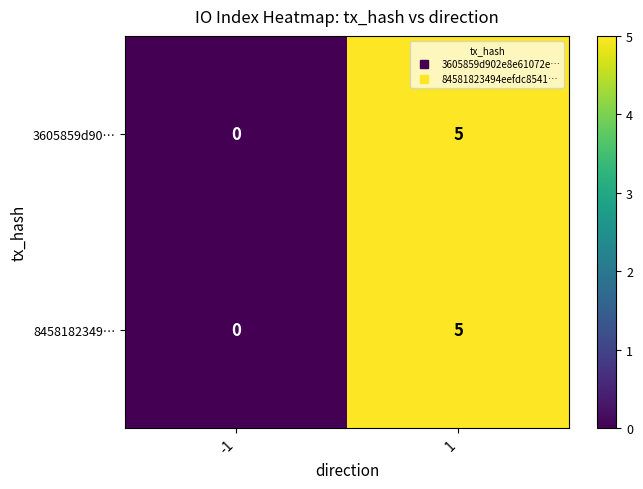

How many categories are shown in the chart?

2